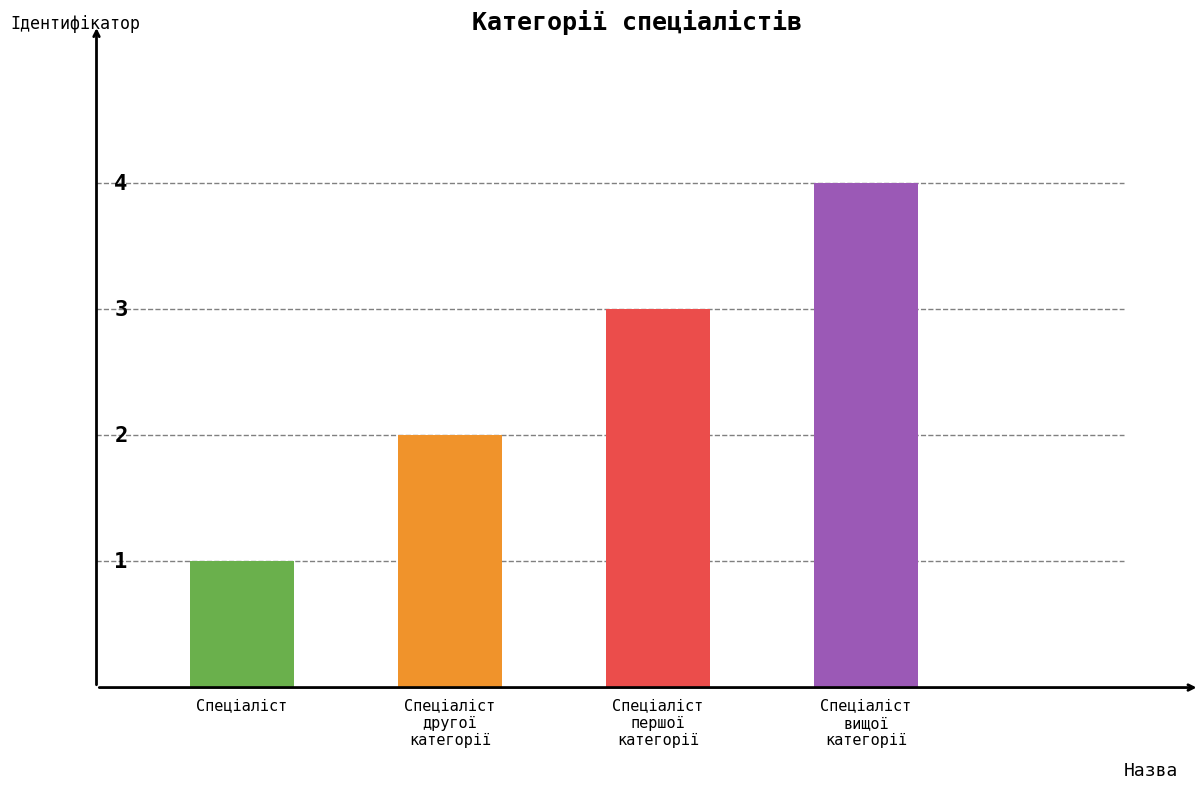

Rank the categories by value from highest to lowest.

Спеціаліст
вищої
категорії, Спеціаліст
першої
категорії, Спеціаліст
другої
категорії, Спеціаліст